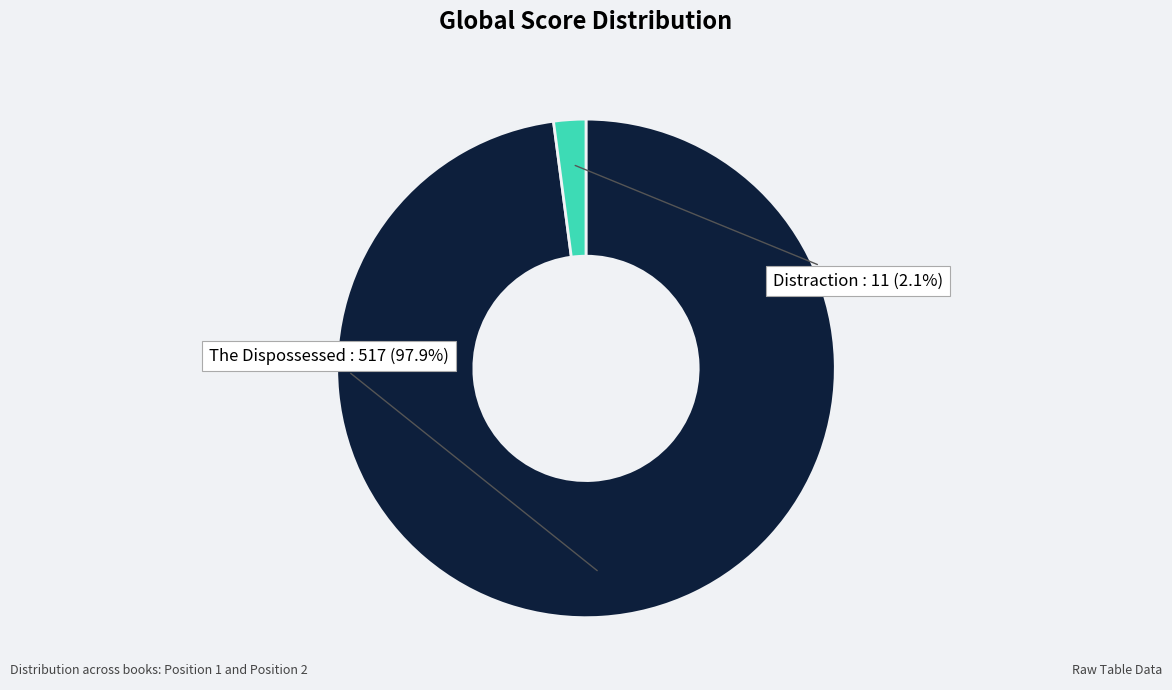

Does any single category account for the majority?

Yes